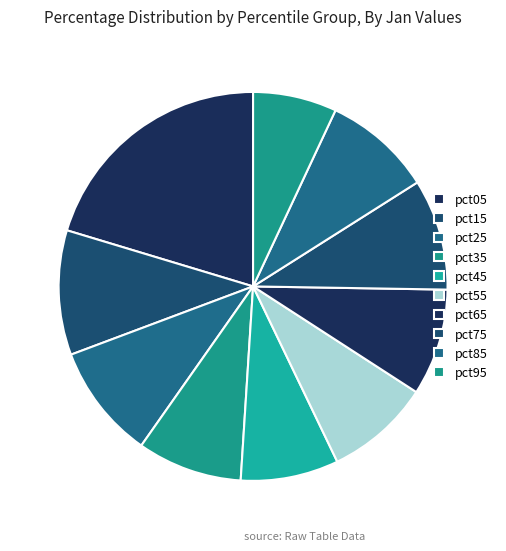

Which category has the biggest portion of the pie?

pct05